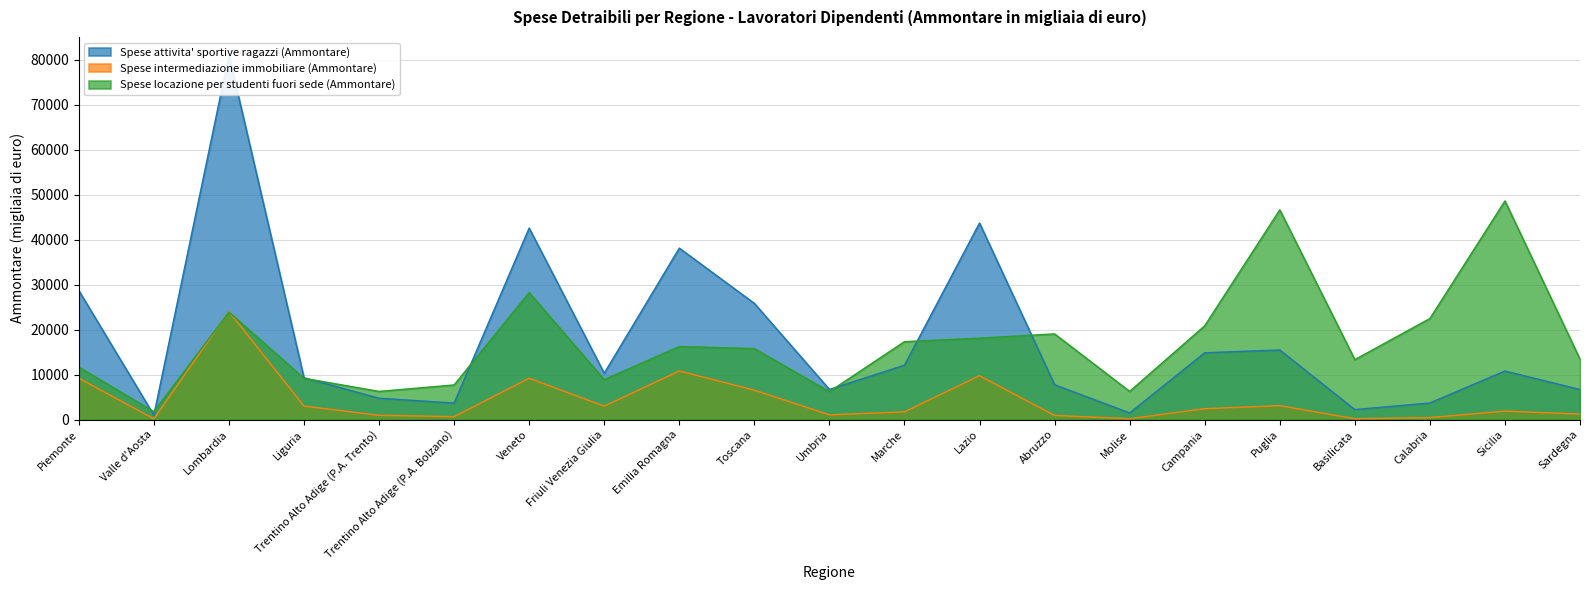

How many series are shown in this chart?

3